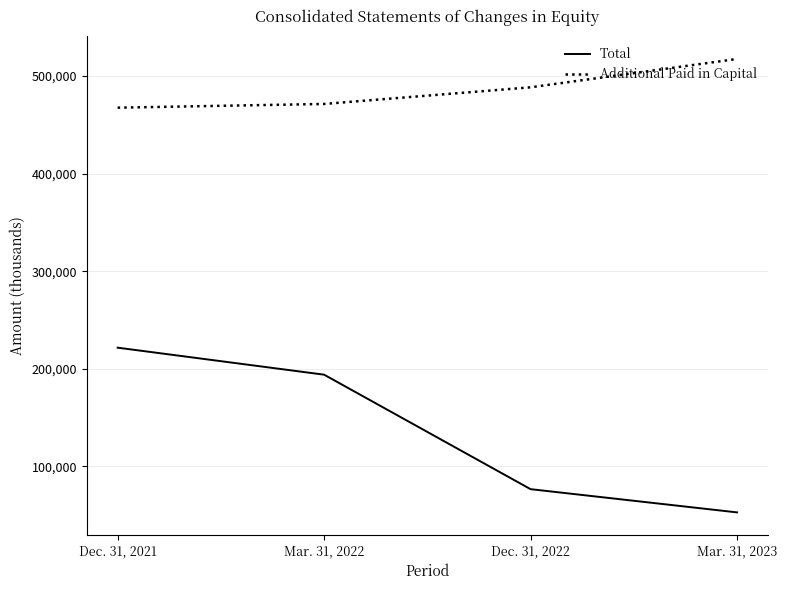

Which category has the lowest value across all series?

Mar. 31, 2023